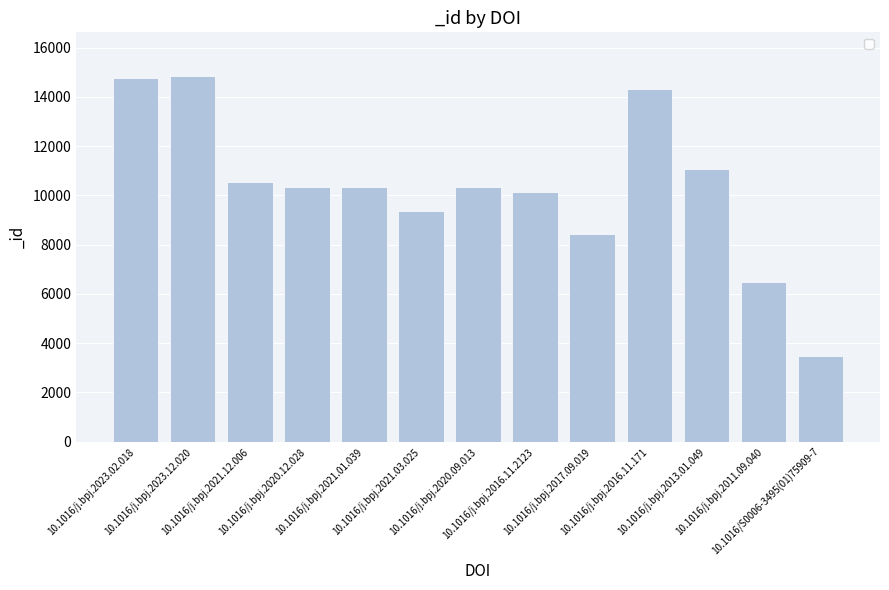

Read the value at 10.1016/j.bpj.2016.11.171, to the nearest 10.

14310